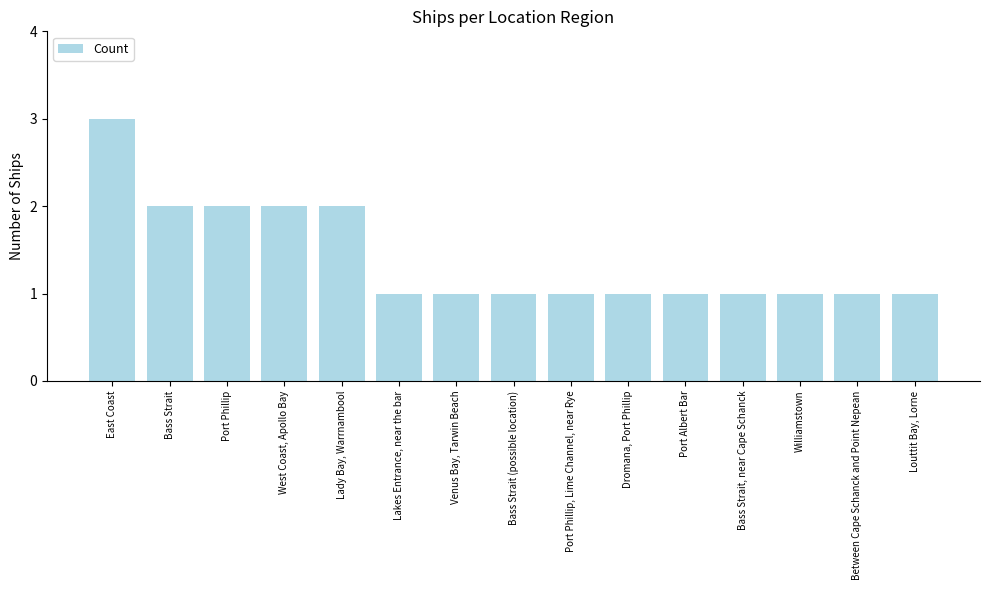

Is it true that the value at Port Phillip is 2?

True